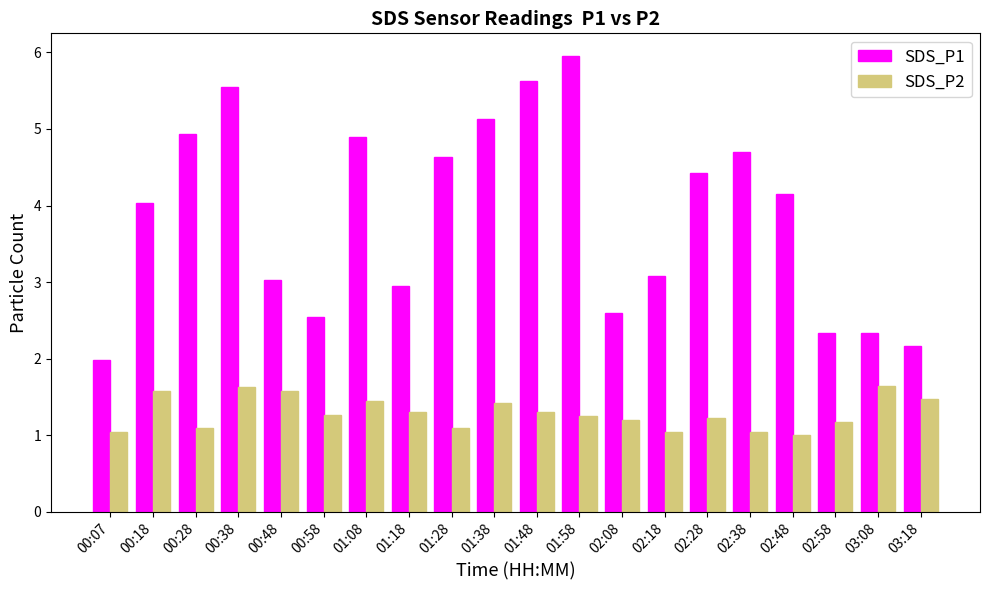

Is it true that SDS_P1 equals 1.3 at 01:18?

False